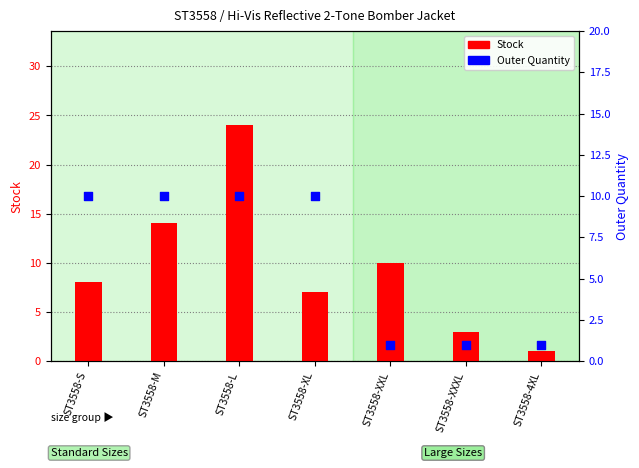

Which series has the widest spread of Y values?

Stock